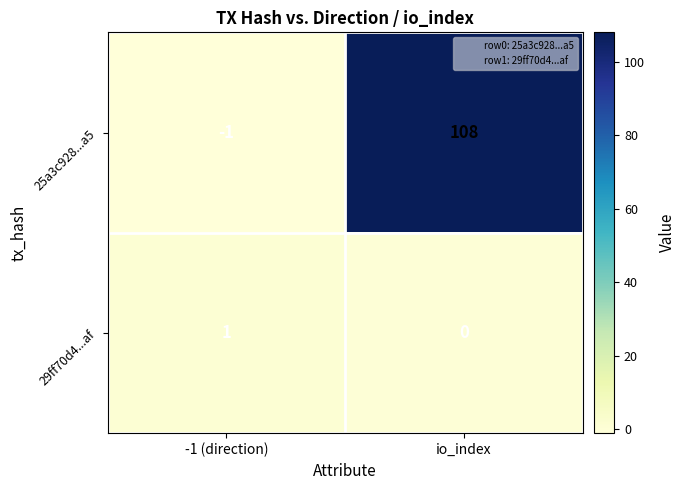

What is the difference between the 25a3c928...a5 values at -1 (direction) and io_index?

109